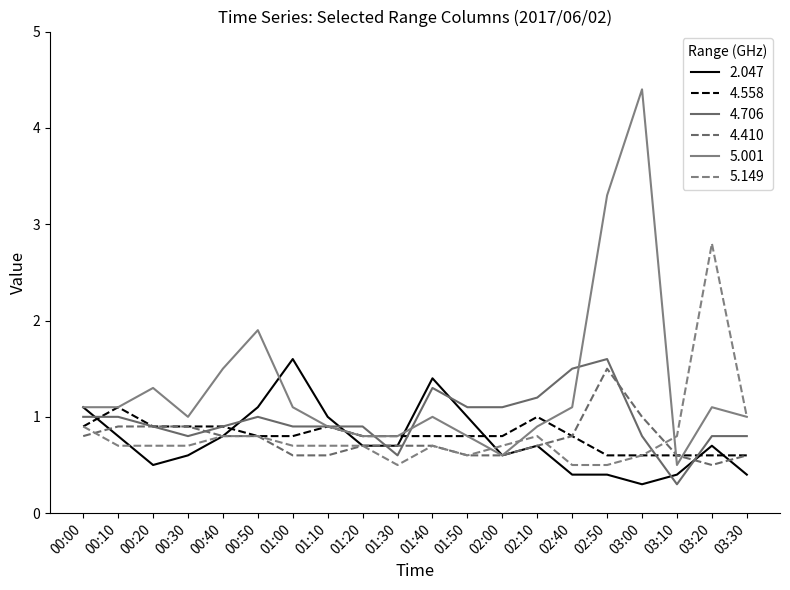

Reading left to right, list all the values displayed in this chart.

2.047: 00:00=1.1	00:10=0.8	00:20=0.5	00:30=0.6	00:40=0.8	00:50=1.1	01:00=1.6	01:10=1.0	01:20=0.7	01:30=0.7	01:40=1.4	01:50=1.0	02:00=0.6	02:10=0.7	02:40=0.4	02:50=0.4	03:00=0.3	03:10=0.4	03:20=0.7	03:30=0.4
4.558: 00:00=0.9	00:10=1.1	00:20=0.9	00:30=0.9	00:40=0.9	00:50=0.8	01:00=0.8	01:10=0.9	01:20=0.8	01:30=0.8	01:40=0.8	01:50=0.8	02:00=0.8	02:10=1.0	02:40=0.8	02:50=0.6	03:00=0.6	03:10=0.6	03:20=0.6	03:30=0.6
4.706: 00:00=1.0	00:10=1.0	00:20=0.9	00:30=0.8	00:40=0.9	00:50=1.0	01:00=0.9	01:10=0.9	01:20=0.9	01:30=0.6	01:40=1.3	01:50=1.1	02:00=1.1	02:10=1.2	02:40=1.5	02:50=1.6	03:00=0.8	03:10=0.3	03:20=0.8	03:30=0.8
4.410: 00:00=0.8	00:10=0.9	00:20=0.9	00:30=0.9	00:40=0.8	00:50=0.8	01:00=0.6	01:10=0.6	01:20=0.7	01:30=0.7	01:40=0.7	01:50=0.6	02:00=0.6	02:10=0.7	02:40=0.8	02:50=1.5	03:00=1.0	03:10=0.6	03:20=0.5	03:30=0.6
5.001: 00:00=1.1	00:10=1.1	00:20=1.3	00:30=1.0	00:40=1.5	00:50=1.9	01:00=1.1	01:10=0.9	01:20=0.8	01:30=0.8	01:40=1.0	01:50=0.8	02:00=0.6	02:10=0.9	02:40=1.1	02:50=3.3	03:00=4.4	03:10=0.5	03:20=1.1	03:30=1.0
5.149: 00:00=0.9	00:10=0.7	00:20=0.7	00:30=0.7	00:40=0.8	00:50=0.8	01:00=0.7	01:10=0.7	01:20=0.7	01:30=0.5	01:40=0.7	01:50=0.6	02:00=0.7	02:10=0.8	02:40=0.5	02:50=0.5	03:00=0.6	03:10=0.8	03:20=2.8	03:30=1.0